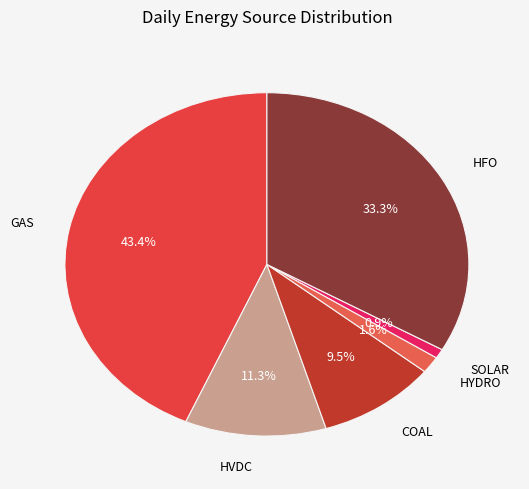

Rank the categories by value from highest to lowest.

GAS, HFO, HVDC, COAL, HYDRO, SOLAR